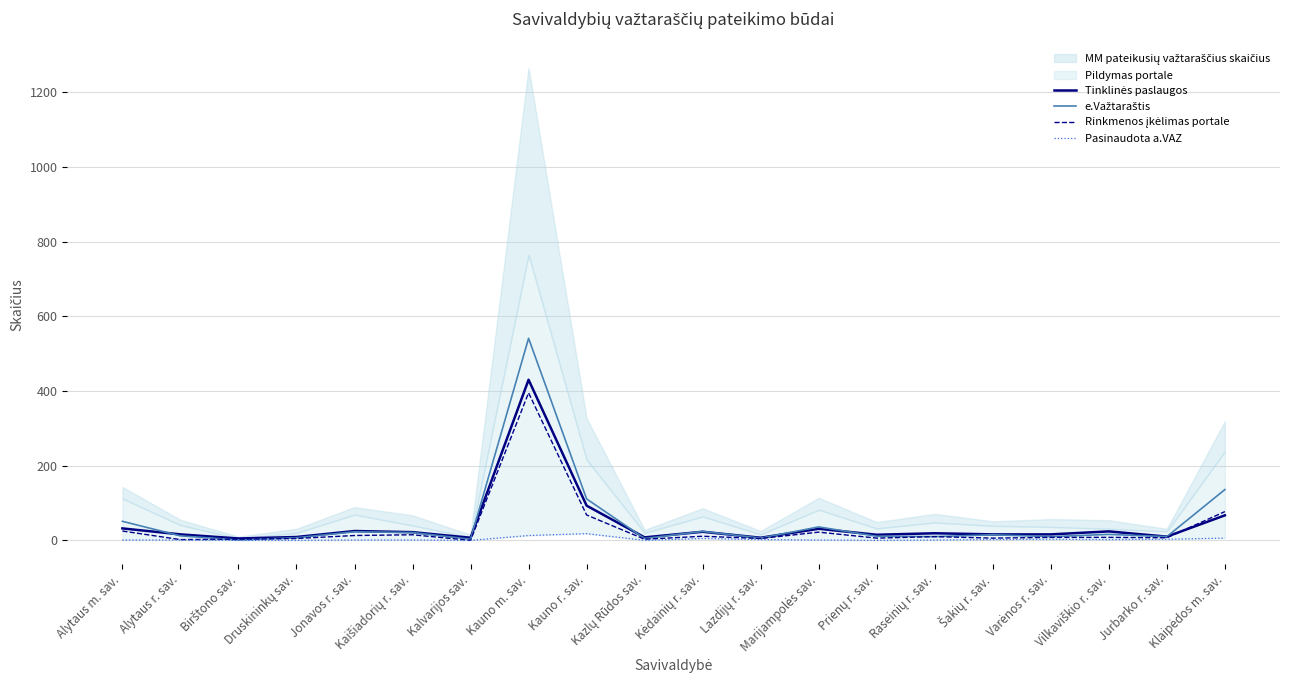

Rank the series at Kėdainių r. sav. from lowest to highest value.

Pasinaudota a.VAZ, Rinkmenos įkėlimas portale, Tinklinės paslaugos, e.Važtaraštis